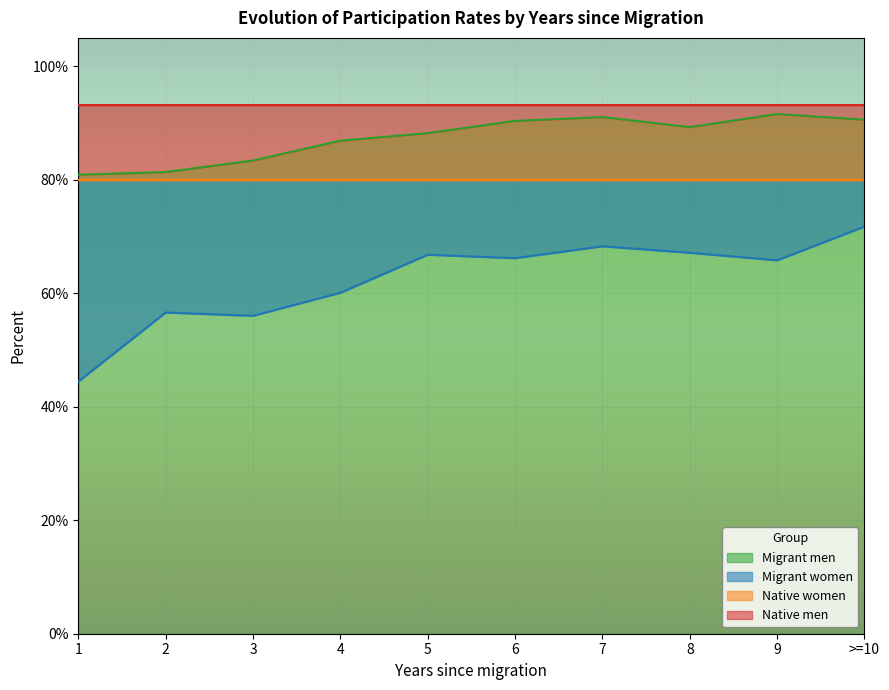

The Migrant men series shows 90.4 at 6. True or false?

True